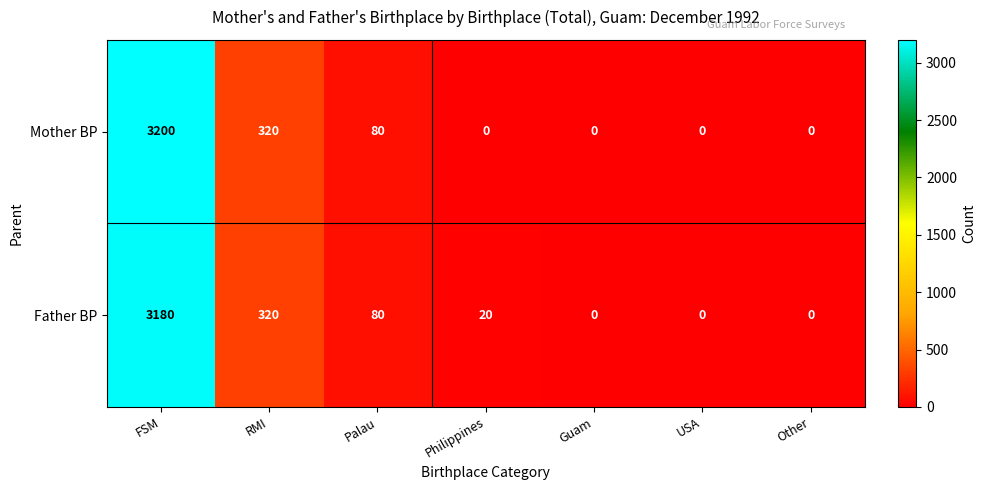

Which series has the largest range (max minus min)?

Mother BP